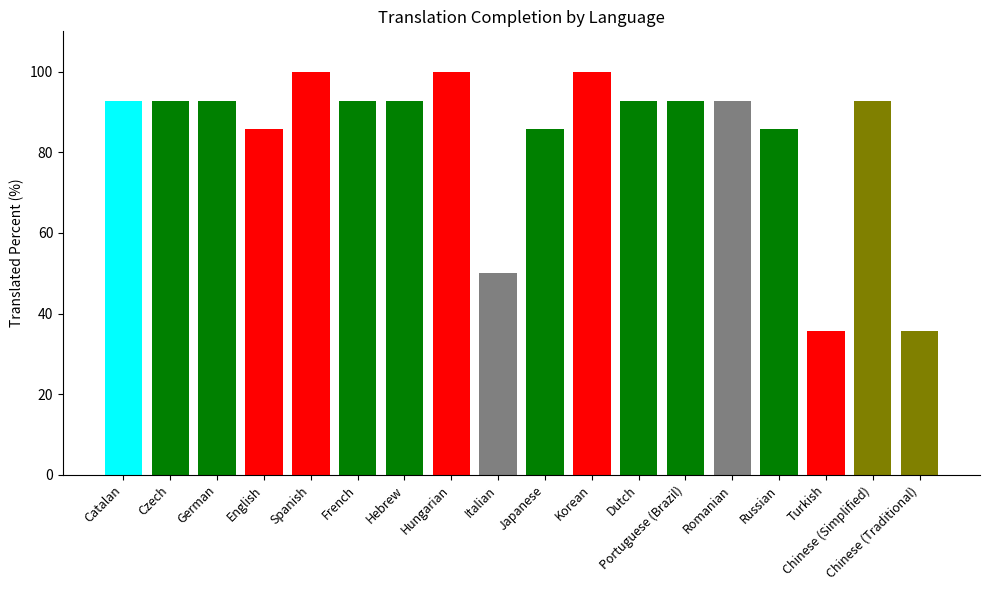

What is the sum of all values?

1513.7